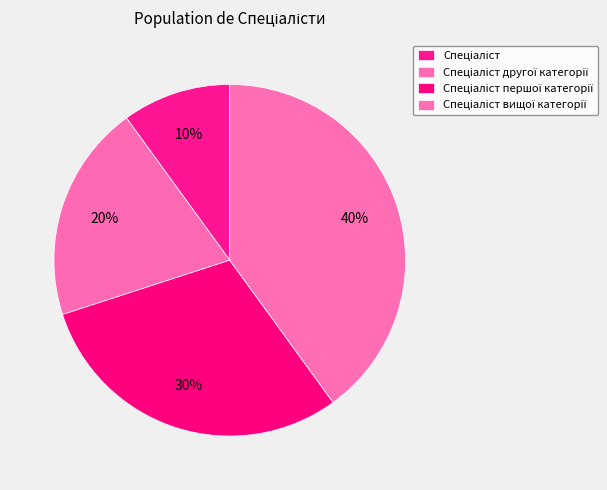

Rank the categories by value from lowest to highest.

Спеціаліст, Спеціаліст другої категорії, Спеціаліст першої категорії, Спеціаліст вищої категорії